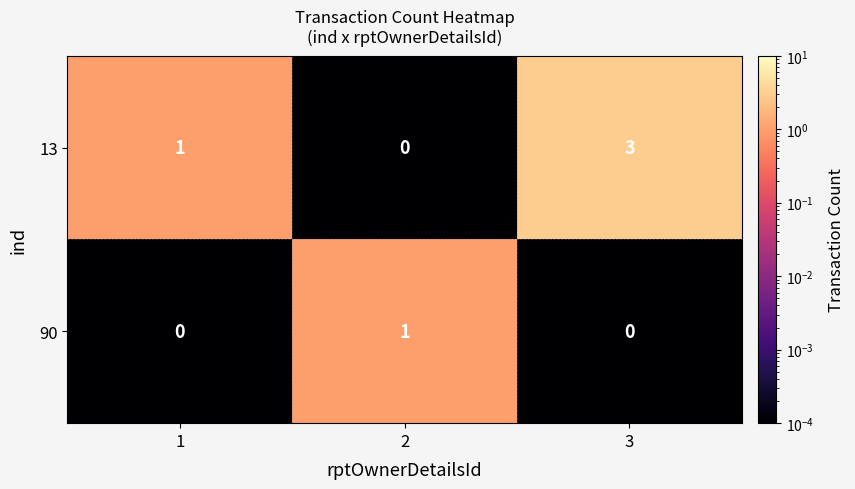

How many 13 values are between 0 and 3?

3